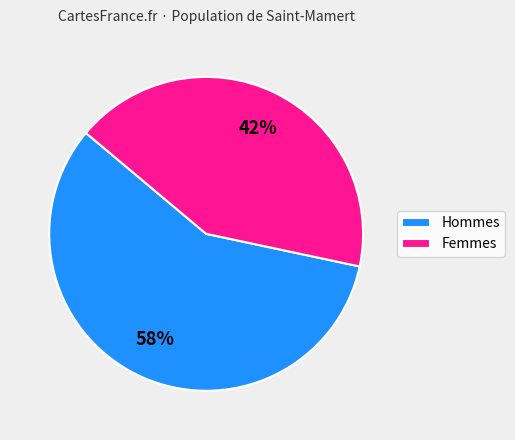

Is the sum of Hommes and Femmes greater than half?

Yes